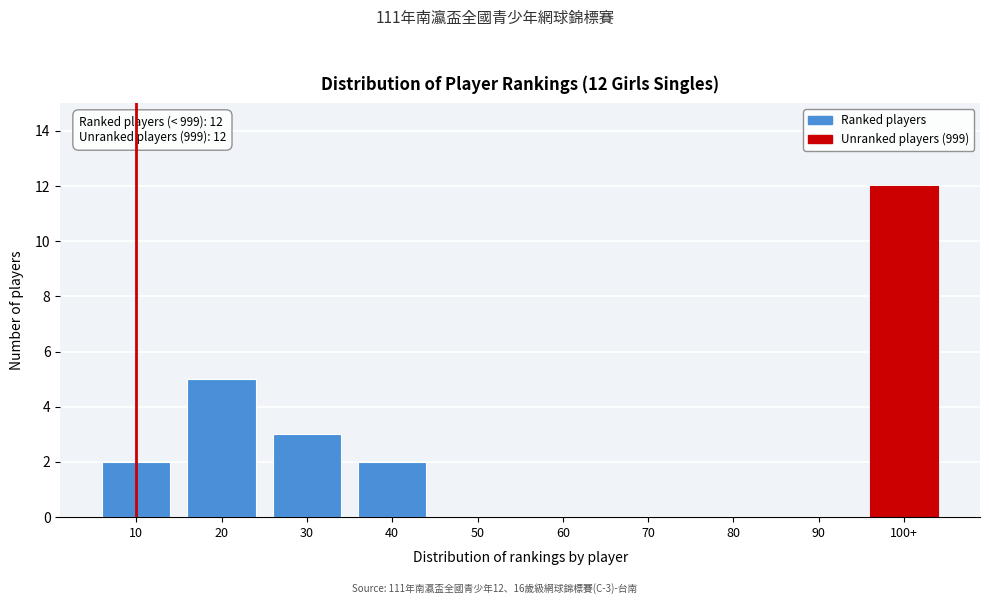

Reading right to left, transcribe all the data shown in this chart.

100+=12	90=0	80=0	70=0	60=0	50=0	40=2	30=3	20=5	10=2